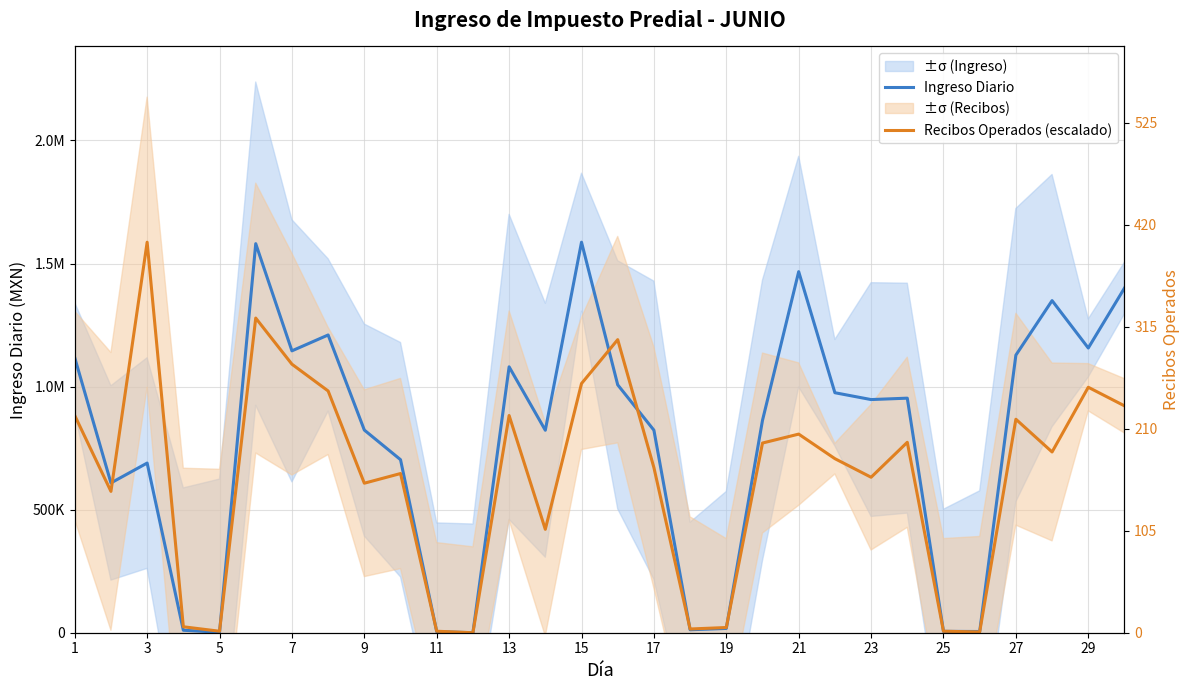

Between 25 and 19, which series saw the biggest shift?

Ingreso Diario